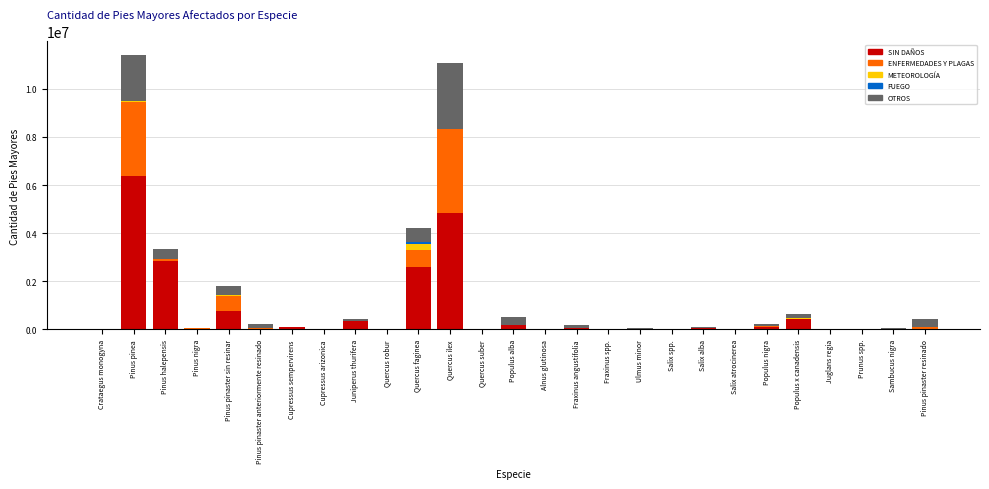

Which category has the highest value in the SIN DAÑOS series?

Pinus pinea